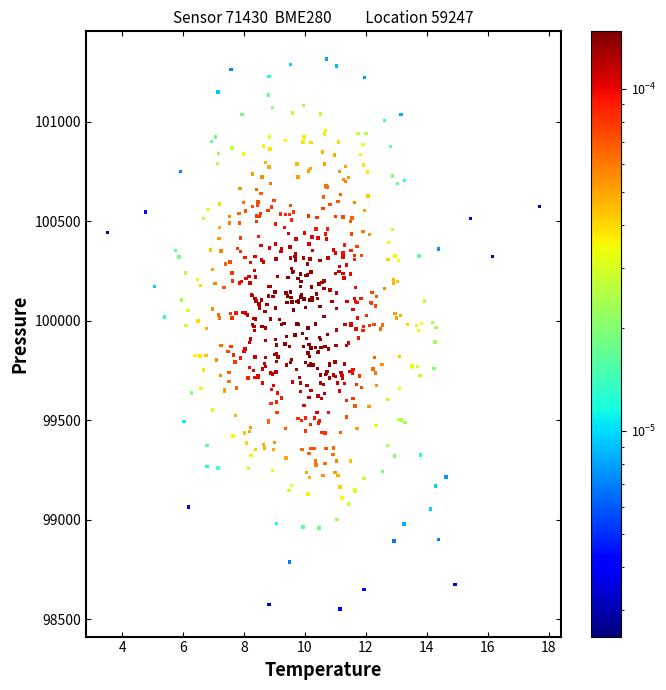

What is the range of X values (max minus min)?

14.2